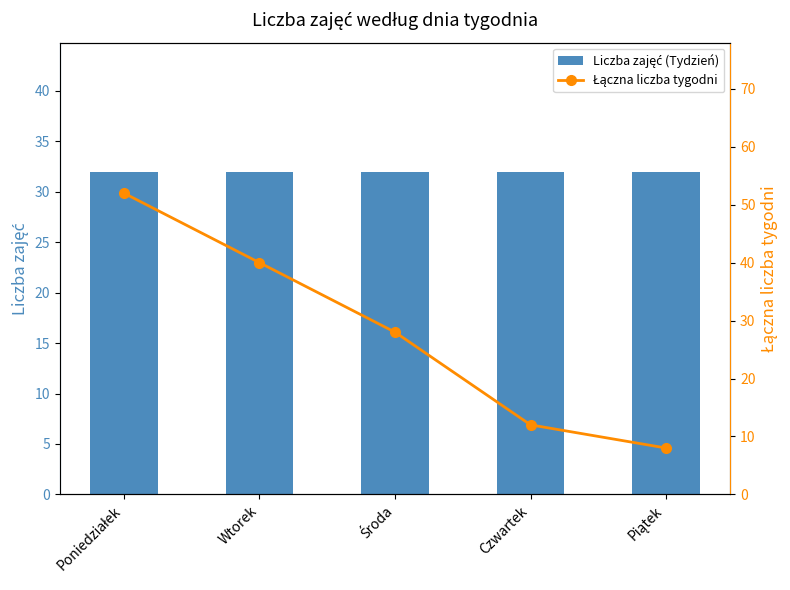

What is the maximum value for Łączna liczba tygodni?

52